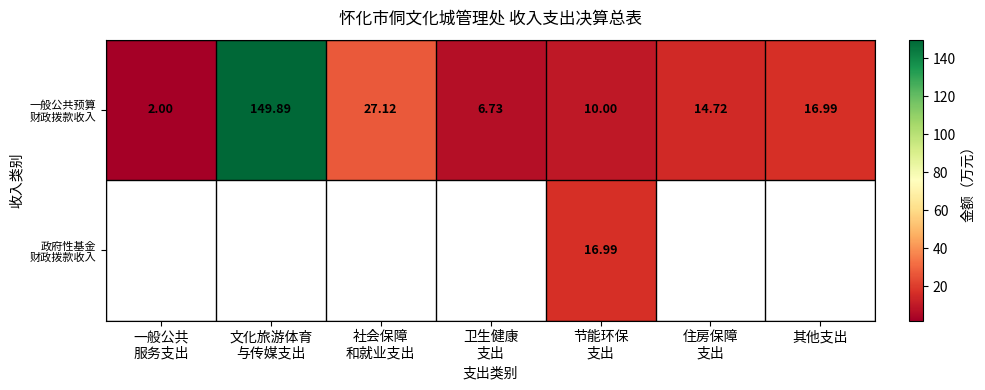

At which label is 一般公共预算 财政拨款收入 closest to 75?

社会保障 和就业支出